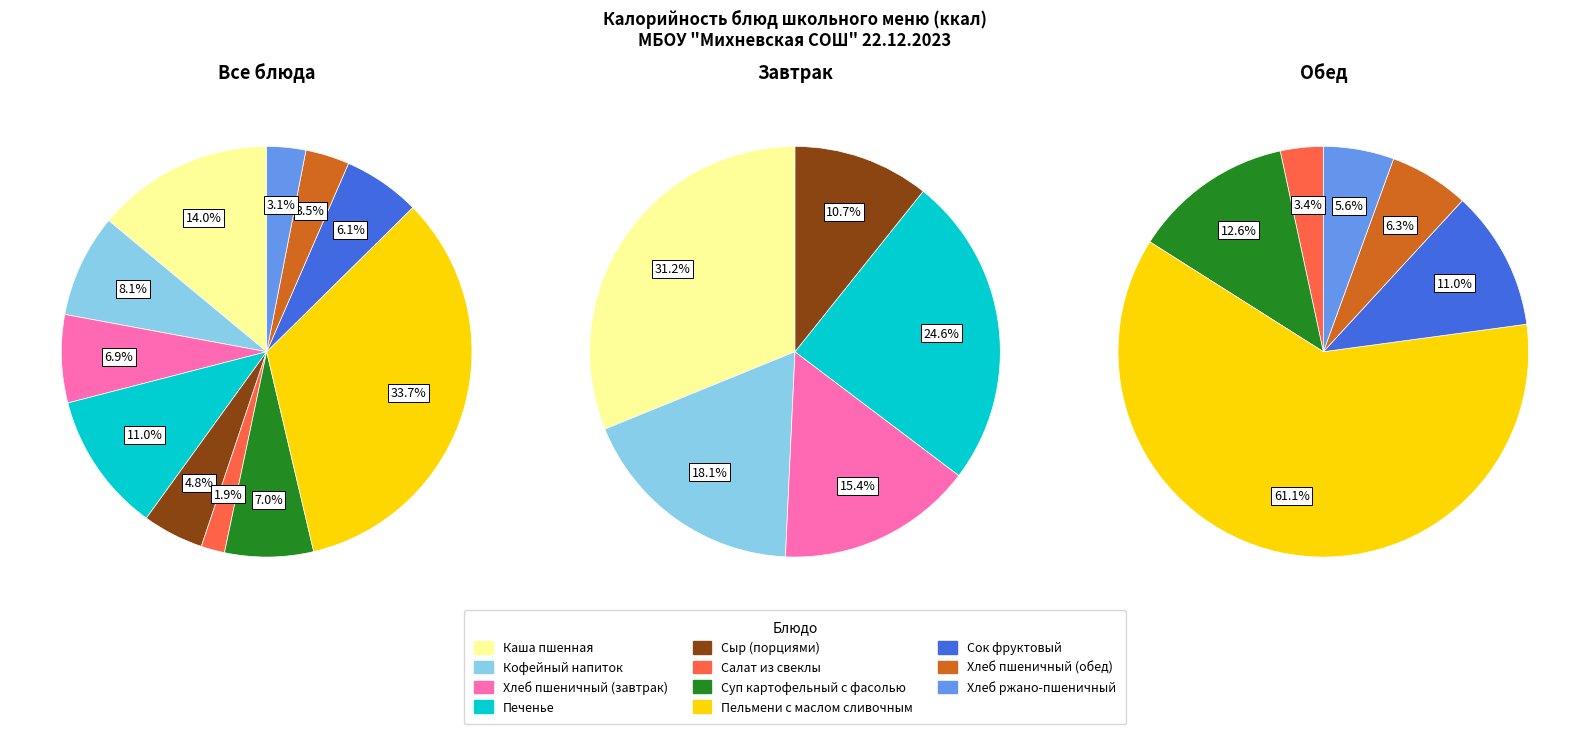

To the nearest percent, what percentage of the pie is Кофейный напиток?

8%